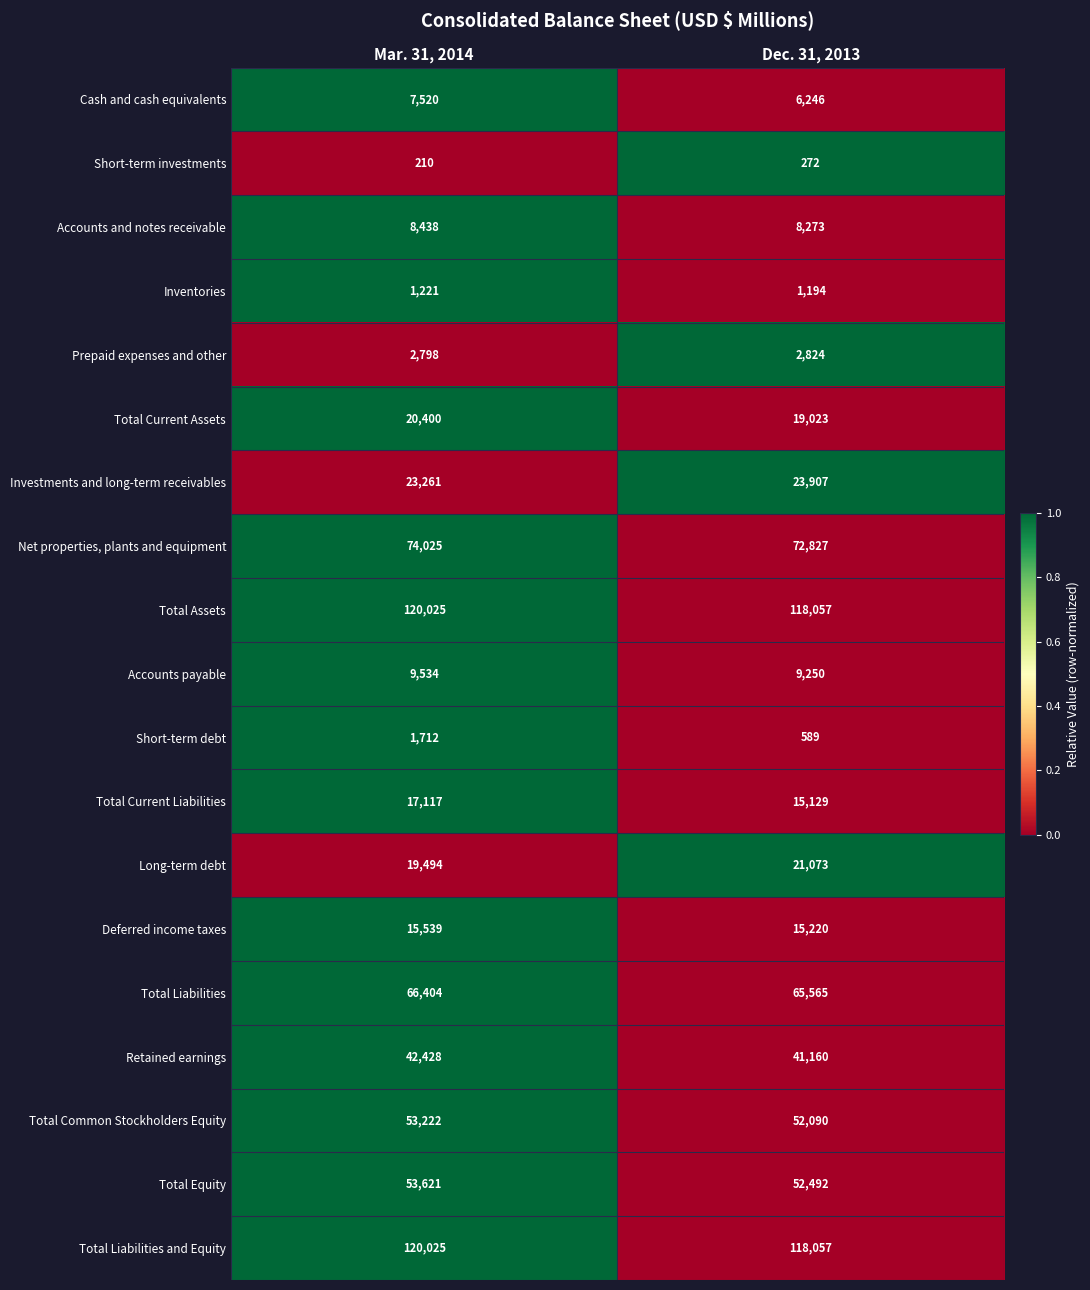

Is the value of Long-term debt at Dec. 31, 2013 greater than the value of Total Common Stockholders Equity at Mar. 31, 2014?

No